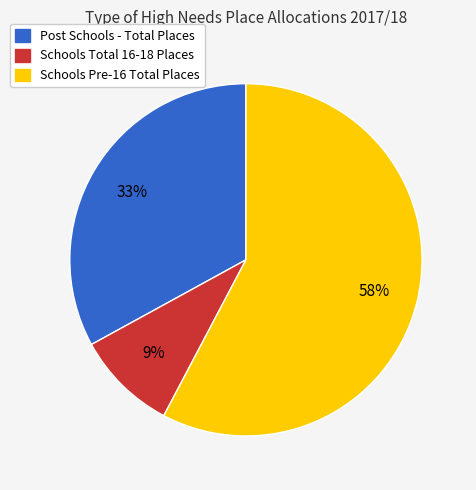

How many slices are in this pie chart?

3